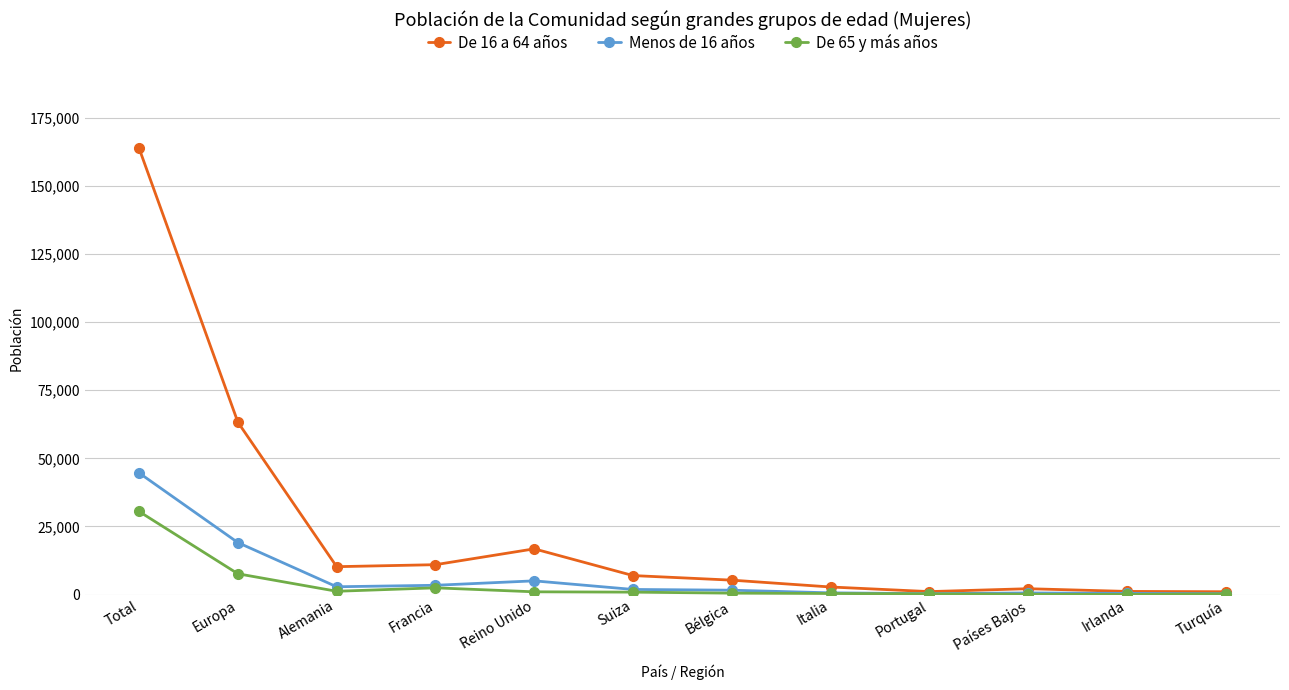

What is the difference between the De 65 y más años values at Italia and Portugal?

142